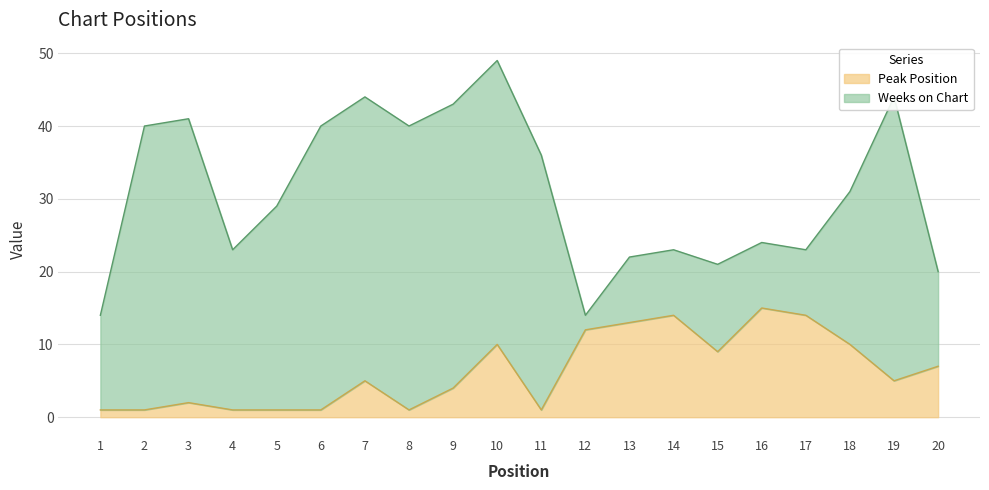

Approximately how many times larger is the value at 17 compared to 5?

14.0